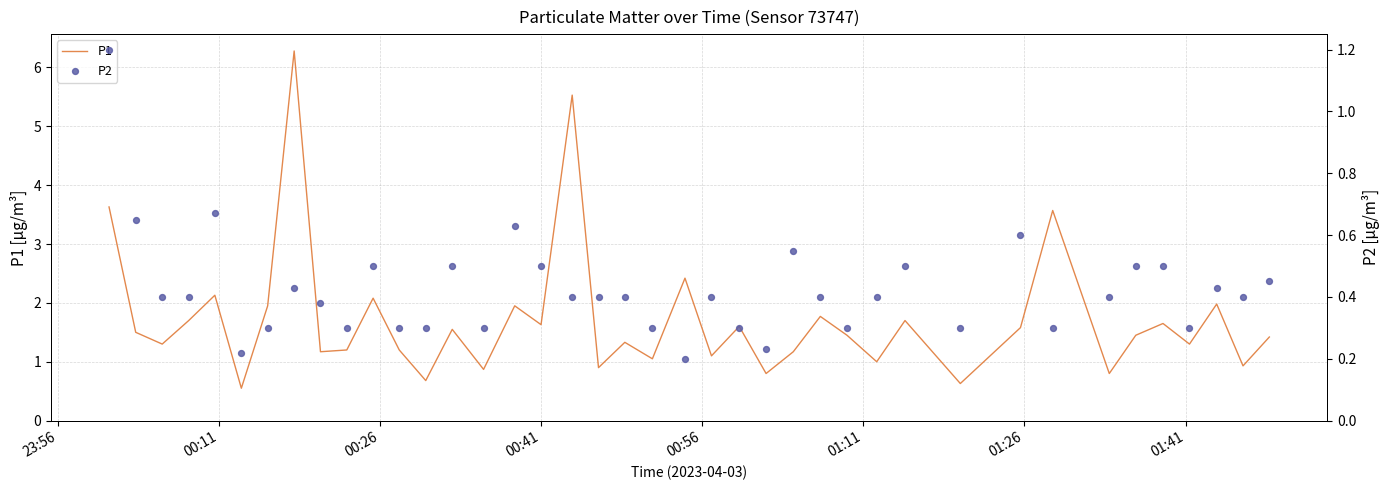

Which series contains the lowest Y value?

P2